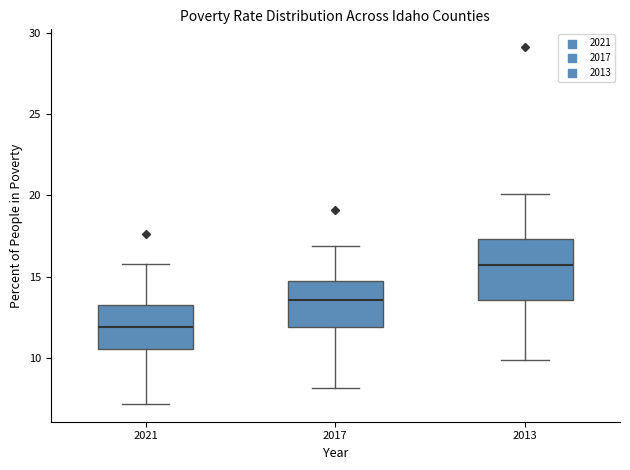

Reading left to right, transcribe this box plot: for each box, give where its median line is, the range the box spans, and where its two whiskers end, as read against the y-axis. The values are not printed on the chart, so give them approximately, as read against the axis.

2021: median 12.0, box 10.5 to 13.5, whiskers 7.0 to 16.0
2017: median 13.5, box 12.0 to 15.0, whiskers 8.0 to 17.0
2013: median 15.5, box 13.5 to 17.5, whiskers 10.0 to 20.0